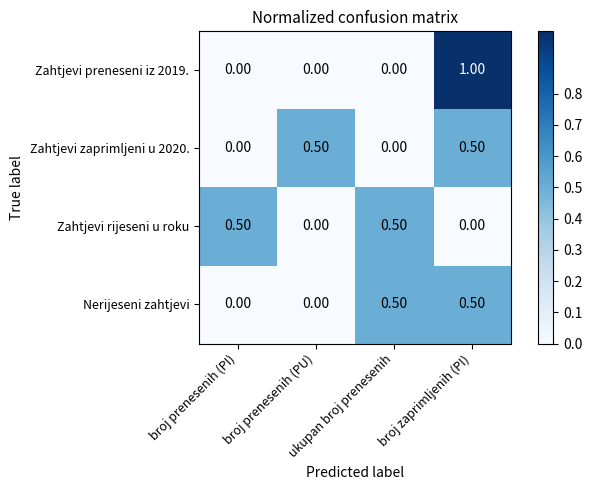

What is the difference between the maximum and minimum values in the Nerijeseni zahtjevi series?

0.5